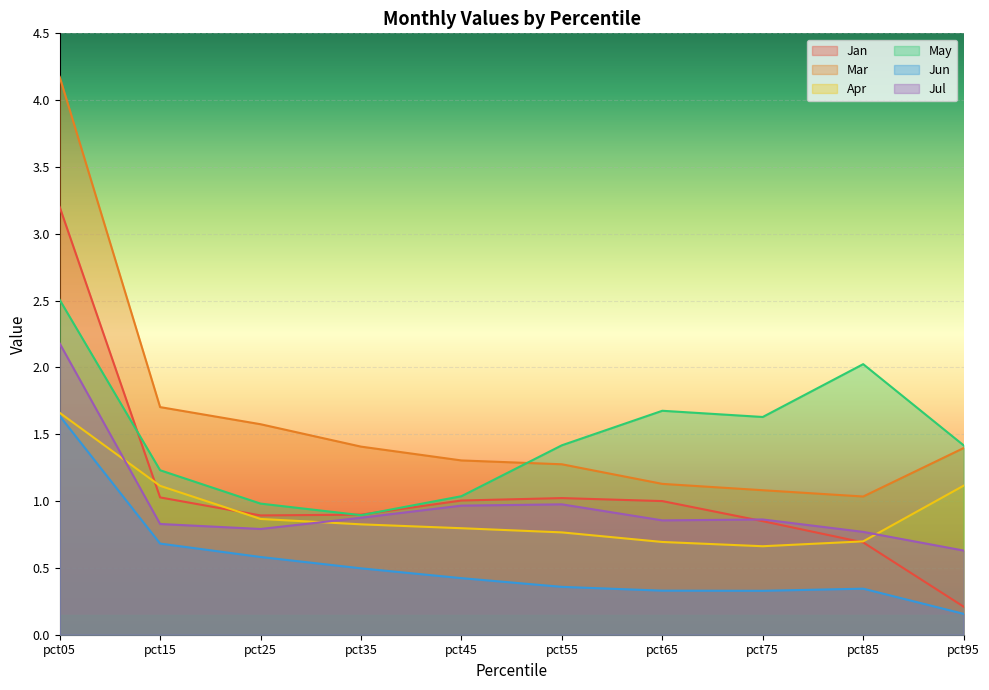

At pct95, list the series in order from largest to smallest.

May, Mar, Apr, Jul, Jan, Jun